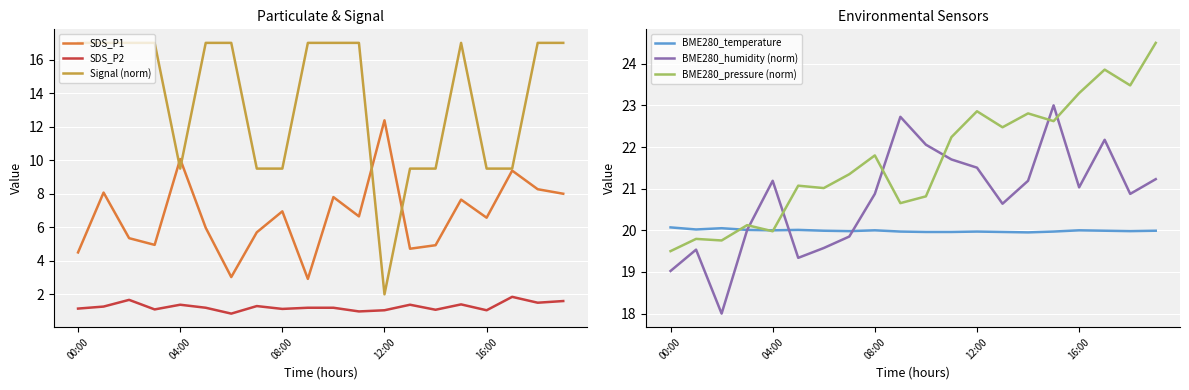

True or false: SDS_P2 and SDS_P1 cross at least once.

False